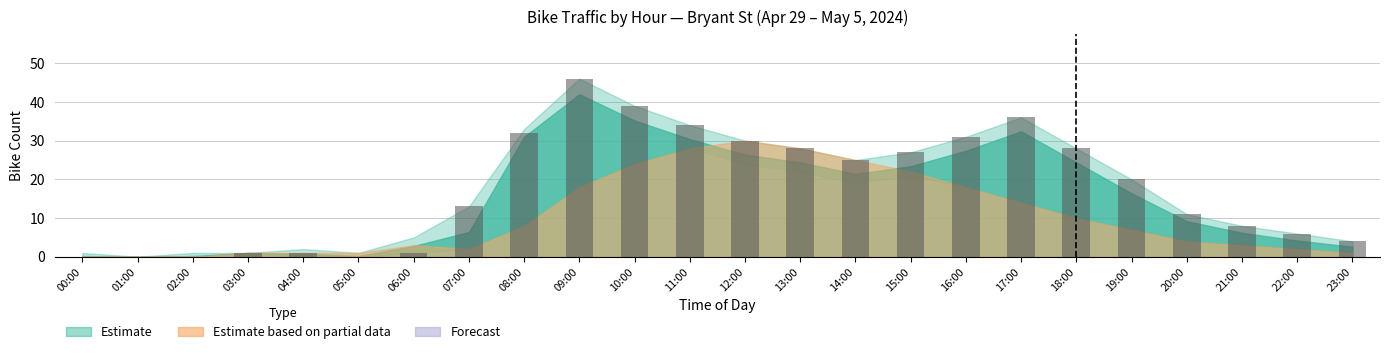

Are the bars grouped side by side (vs. stacked)?

No